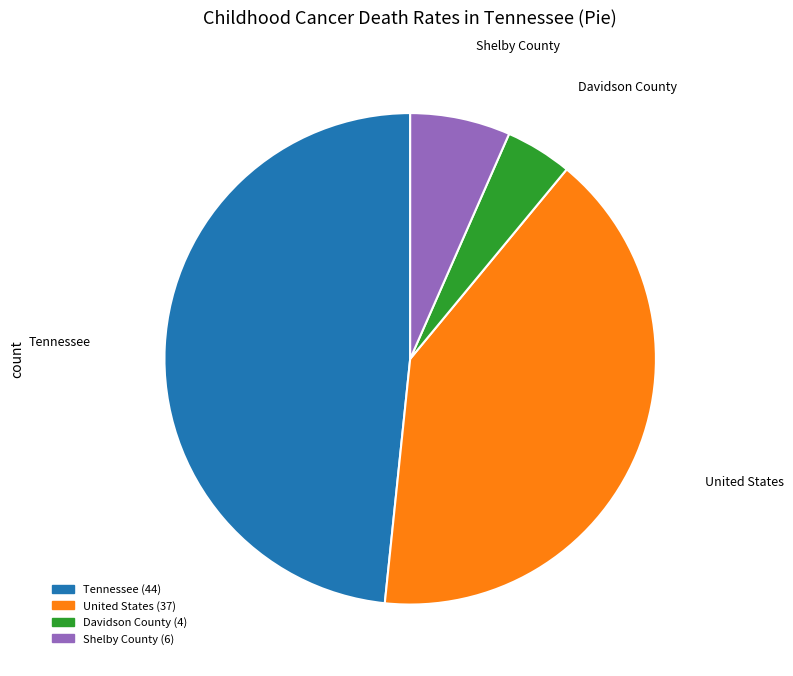

Is it true that United States is 41% of the pie?

True